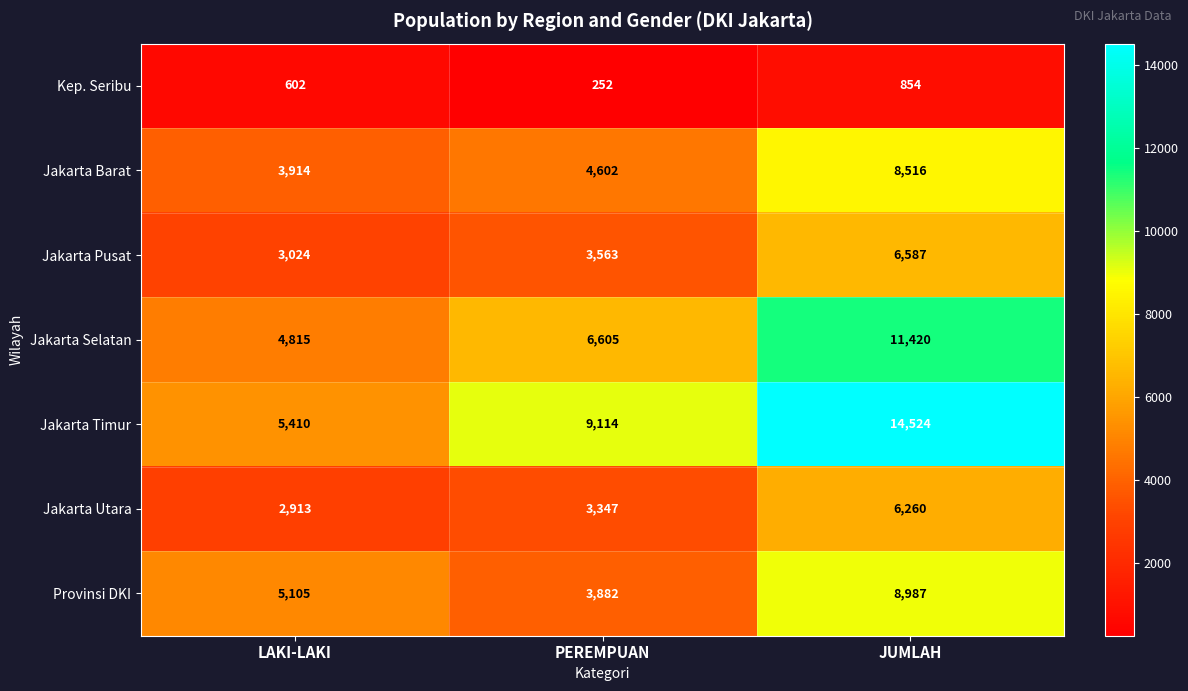

What is the maximum value shown in the chart?

14524